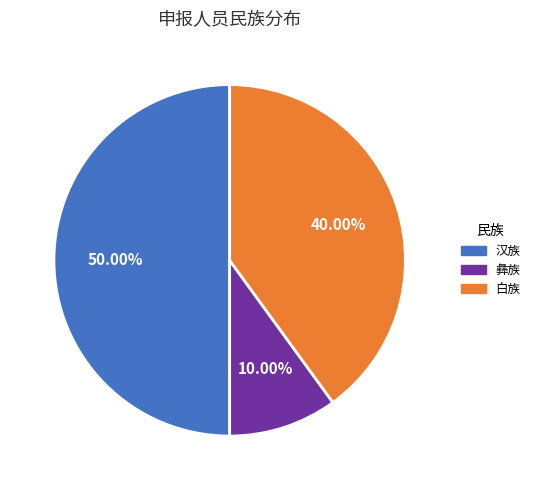

Is it true that 彝族 is 2% of the pie?

False